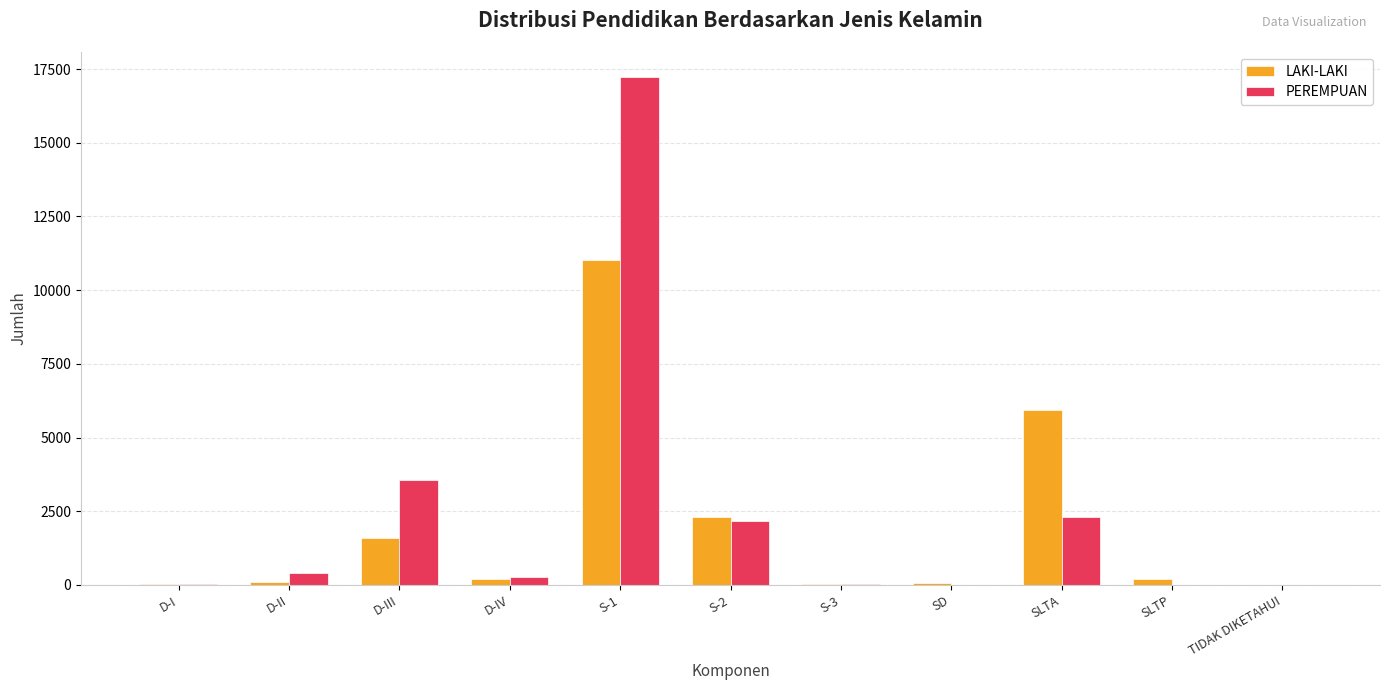

What is the highest value of the PEREMPUAN series?

17219